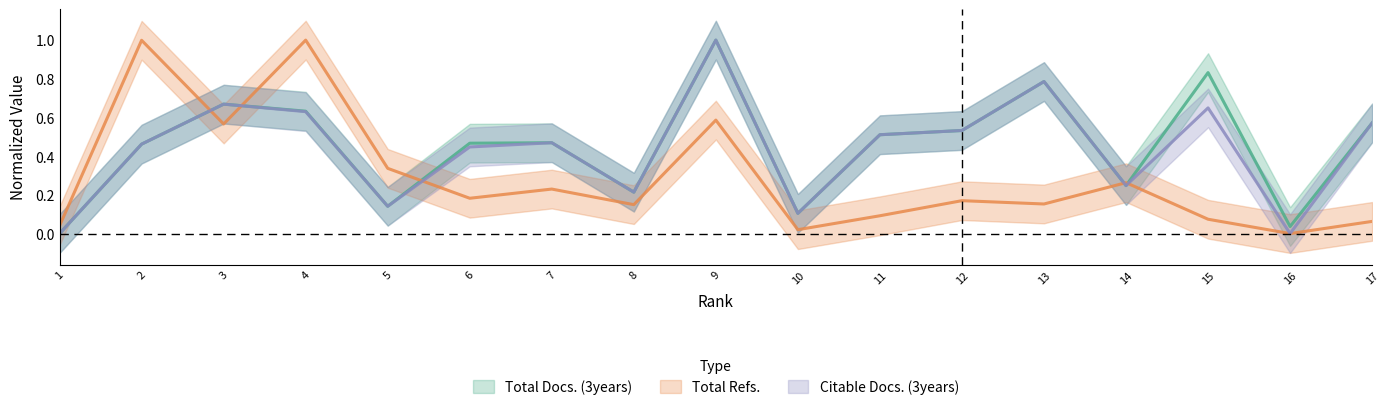

Which series has the largest range (max minus min)?

Total Docs. (3years)